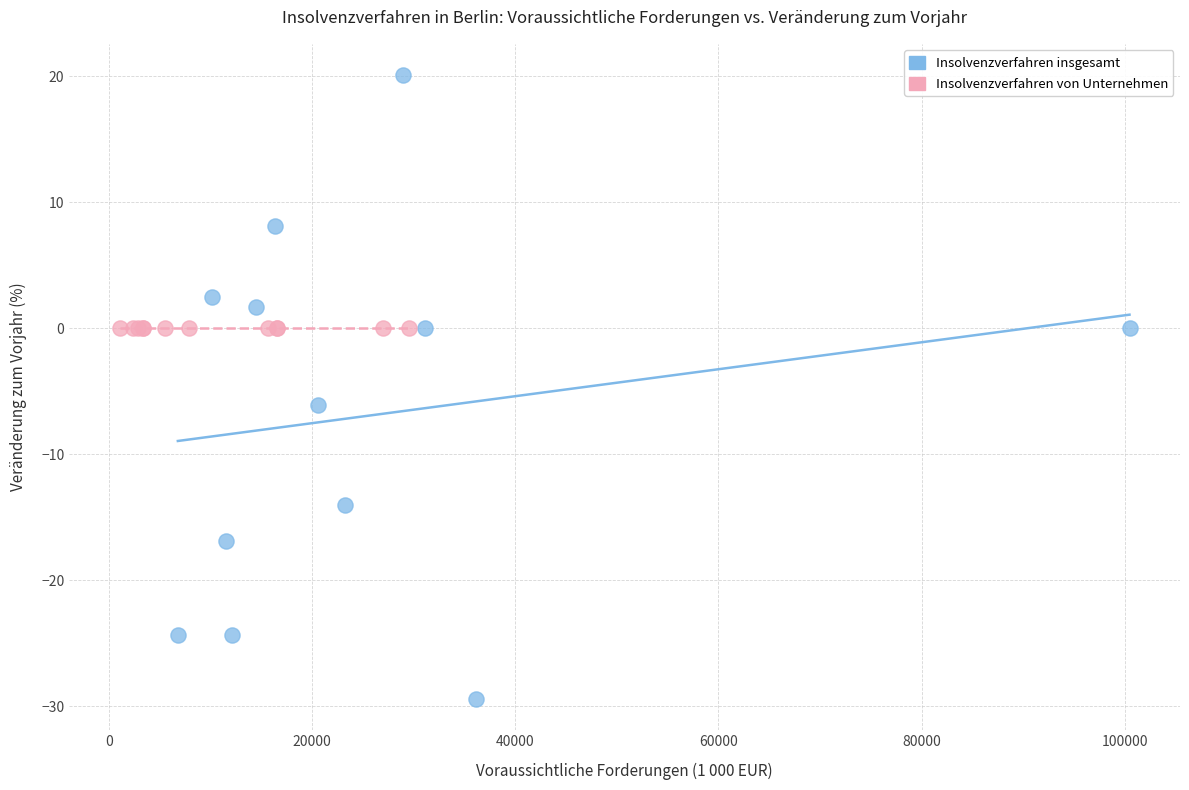

What are all the series names shown in the legend?

Insolvenzverfahren insgesamt, Insolvenzverfahren von Unternehmen